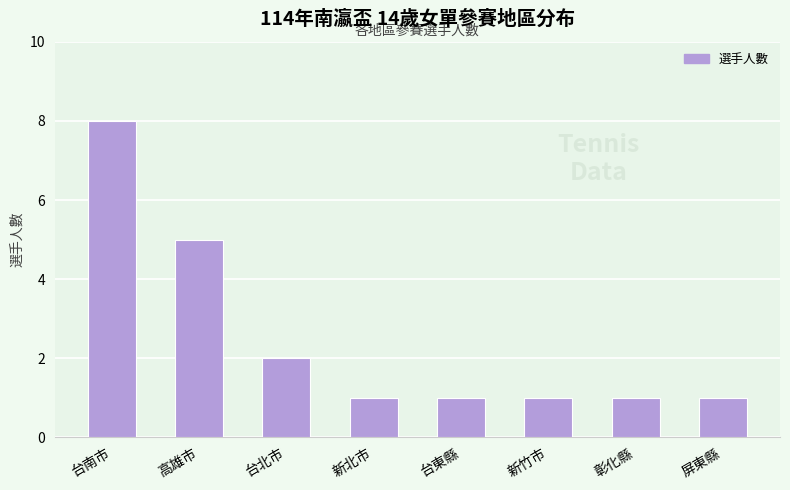

Read the value at 台南市.

8